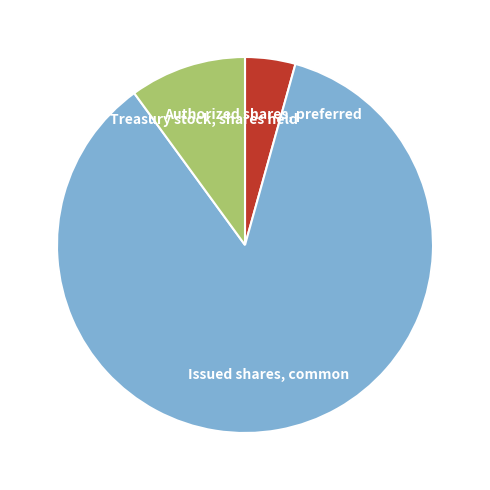

True or false: Authorized shares, preferred accounts for 4% of the total.

True